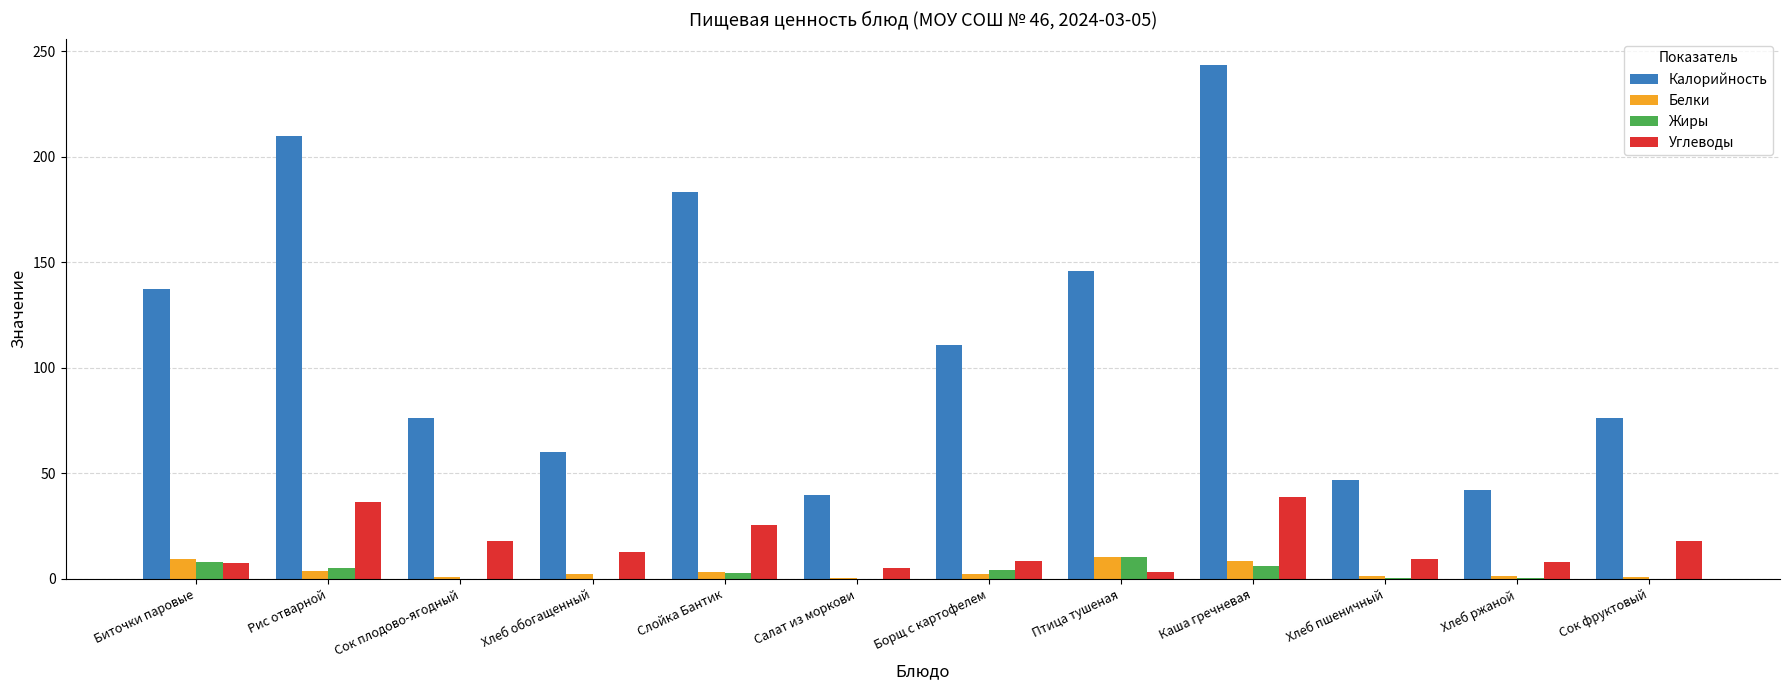

Between Борщ с картофелем and Хлеб пшеничный, which series saw the biggest shift?

Калорийность